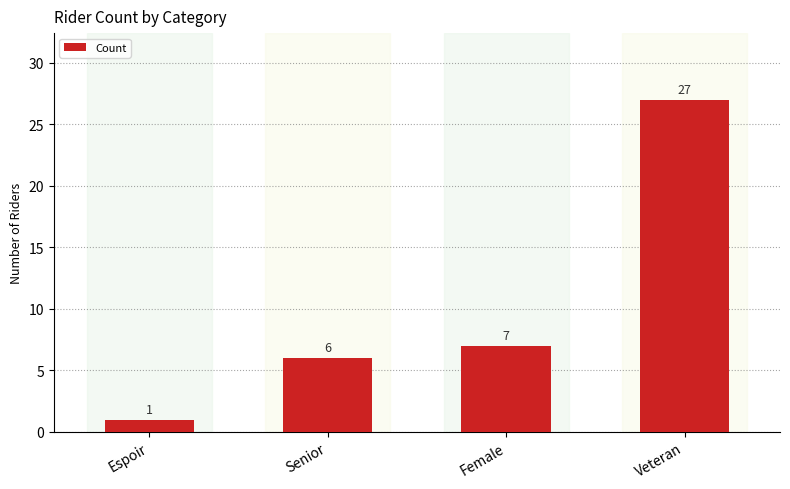

What is the label of the 2nd bar from the right?

Female